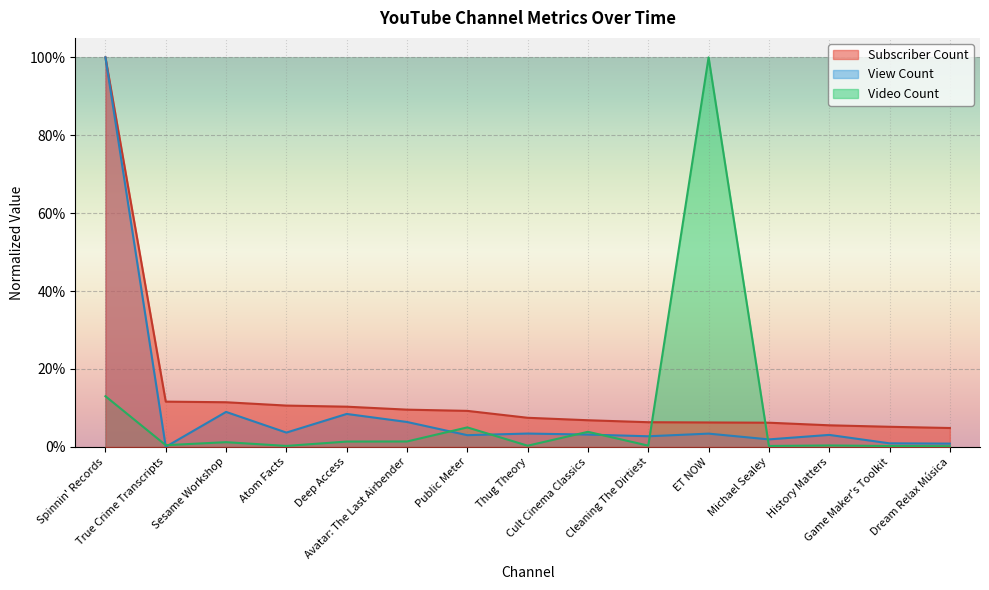

What are all the series names shown in the legend?

Subscriber Count, View Count, Video Count